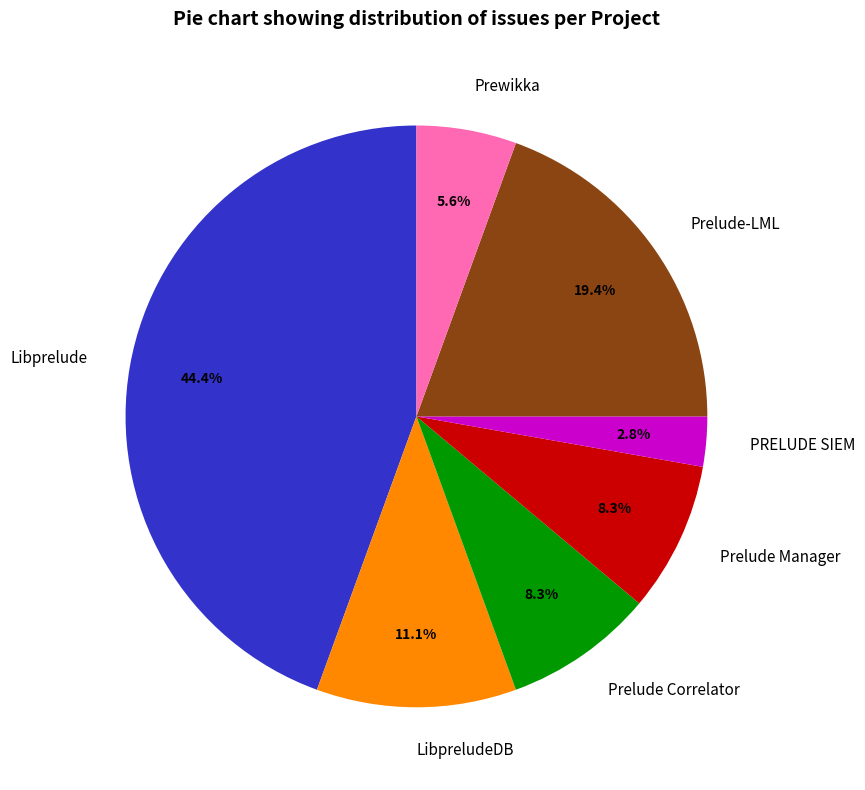

How many slices are in this pie chart?

7